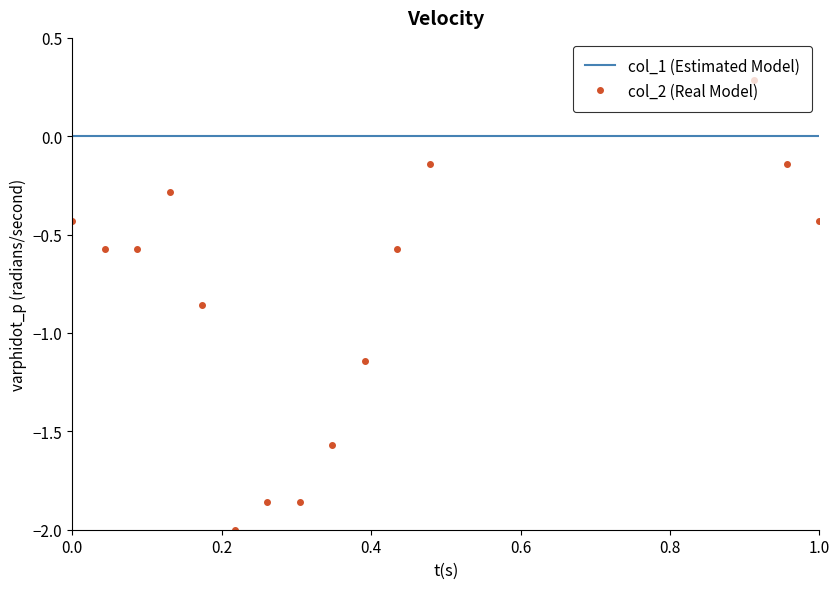

How many lines are shown in the chart?

2